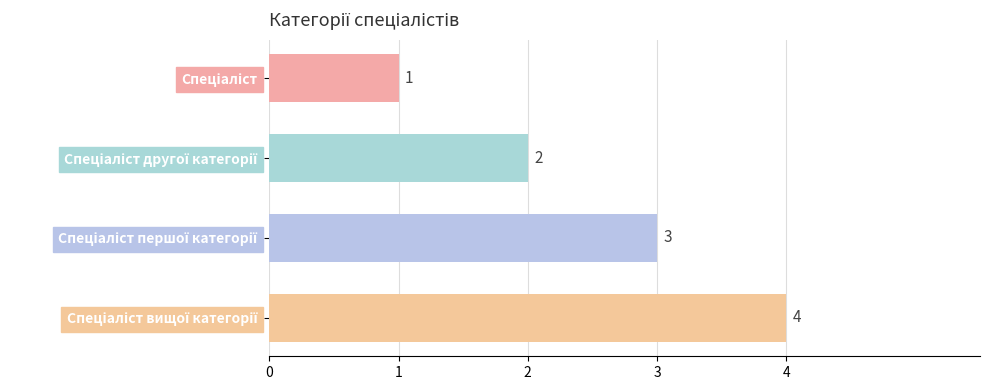

What is the sum of all values?

10